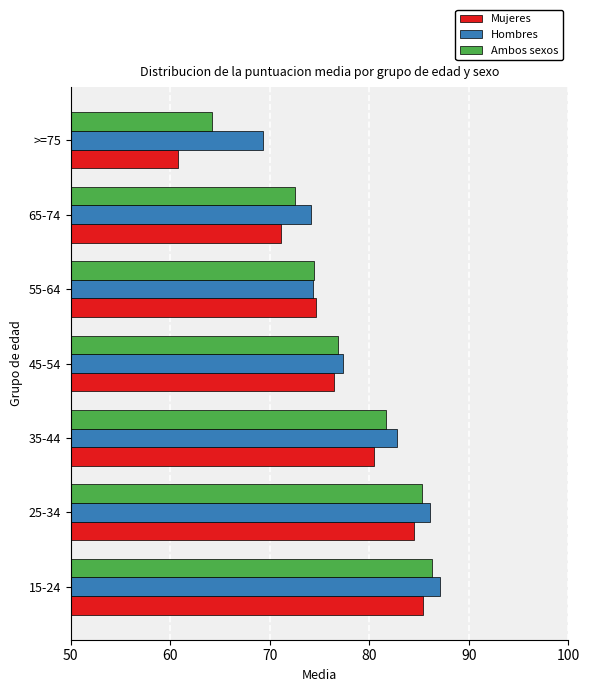

What is the spread (max minus min) of values at 65-74?

3.0